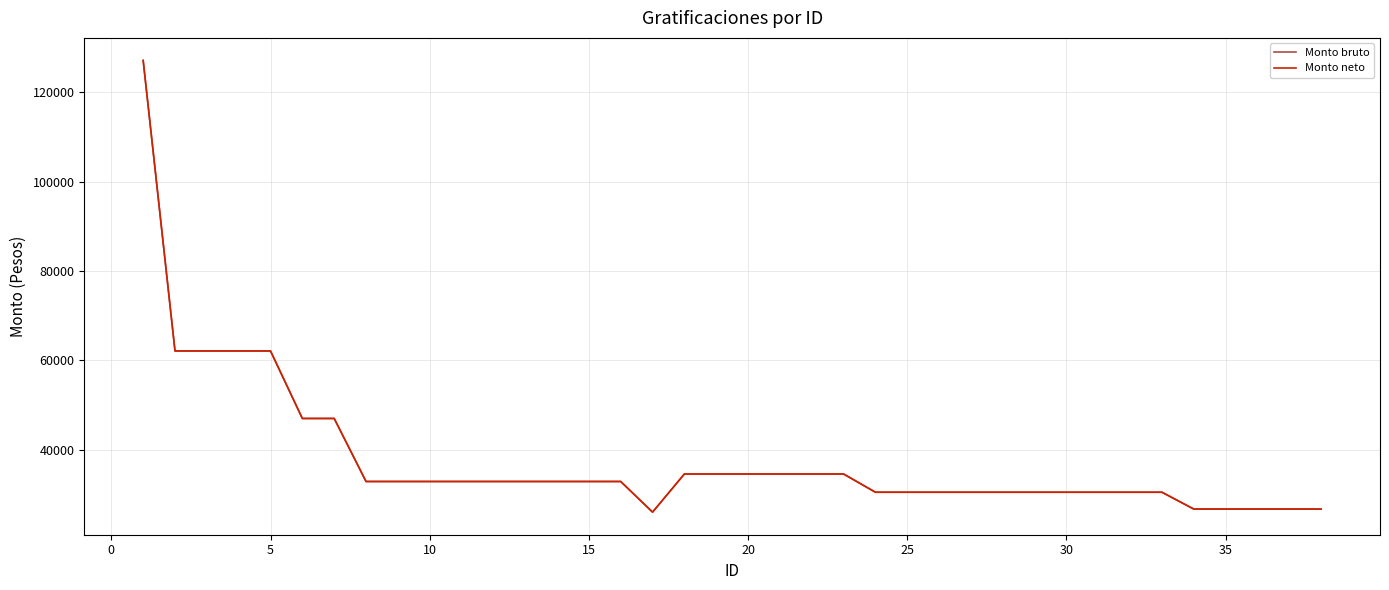

Does the chart display data point markers on the line(s)?

No